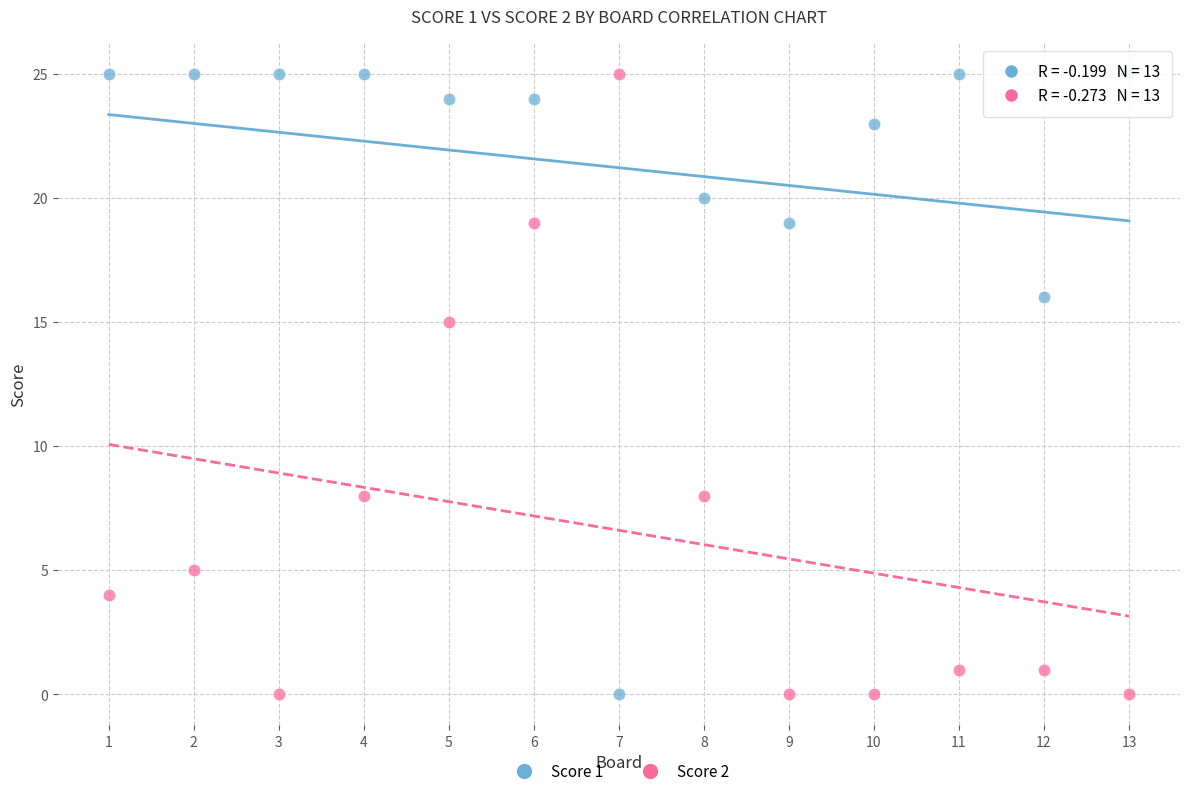

Across all data points, what is the range of Y values (max minus min)?

25